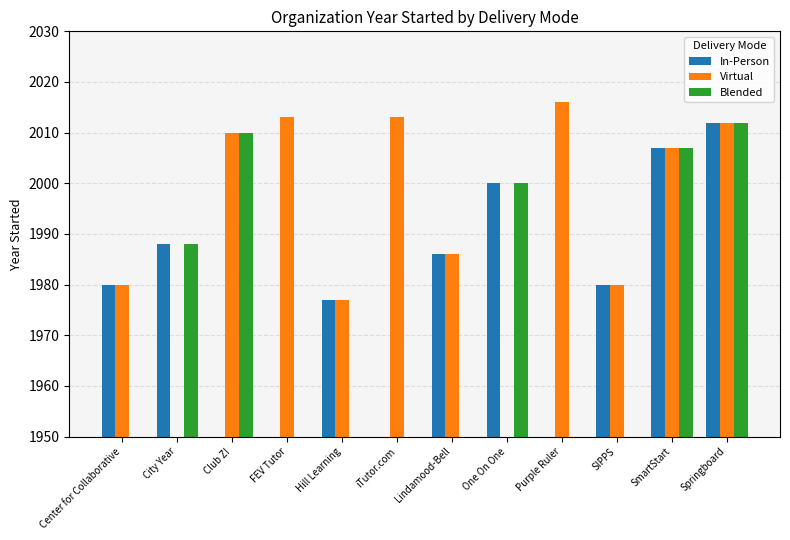

What are all the series names shown in the legend?

In-Person, Virtual, Blended